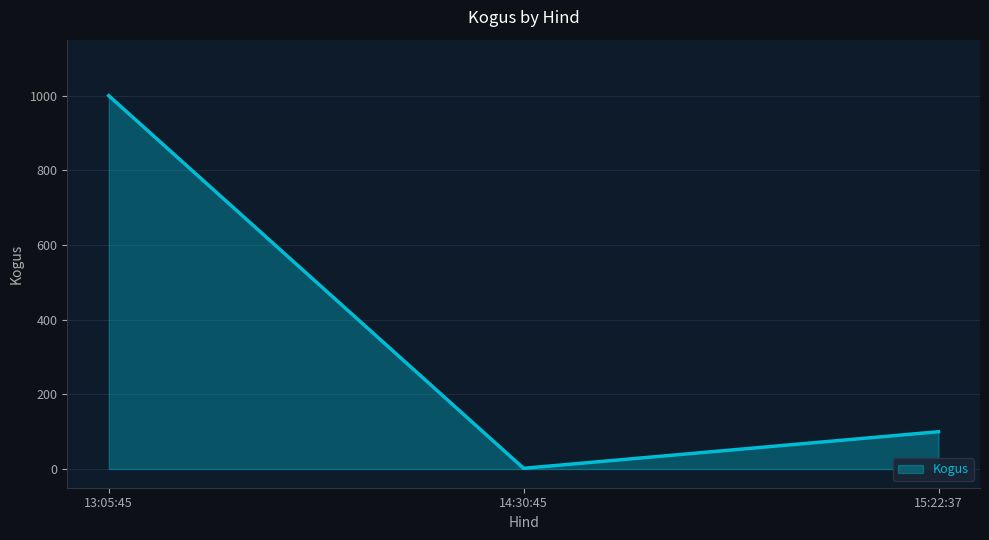

True or false: the data shows 1000 at 13:05:45.

True